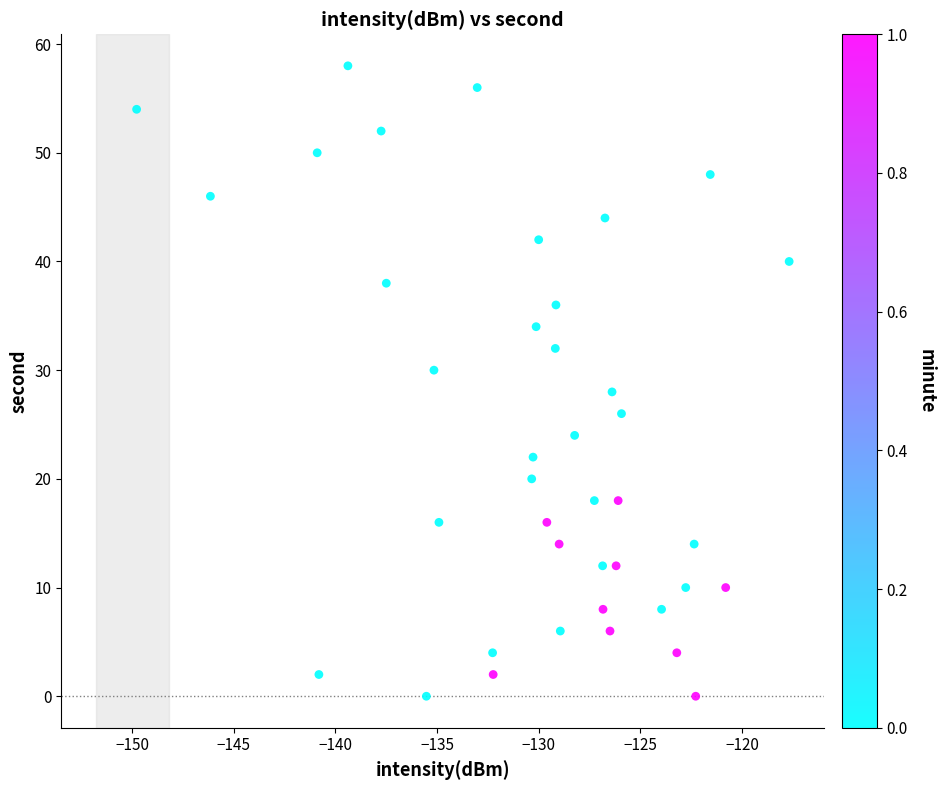

What is the range of Y values (max minus min)?

58